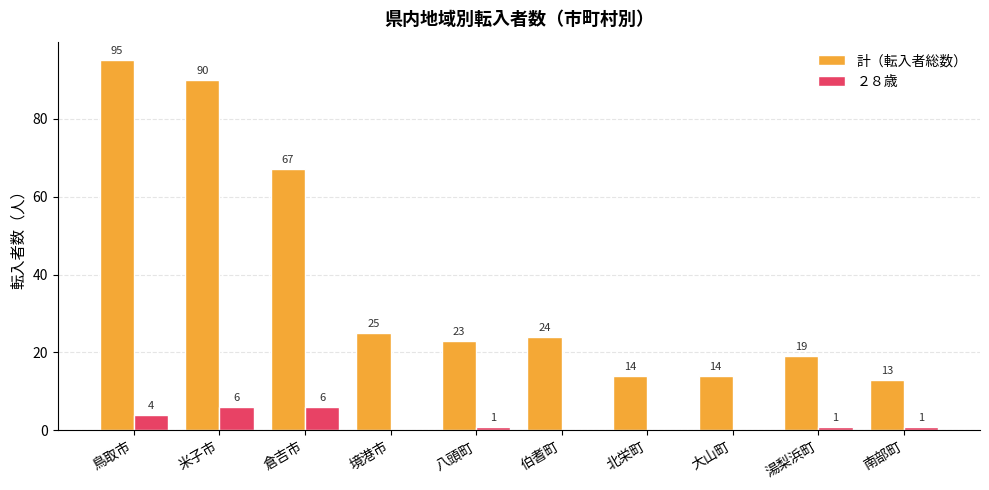

Is the value of ２８歳 at 倉吉市 greater than the value of 計（転入者総数） at 湯梨浜町?

No